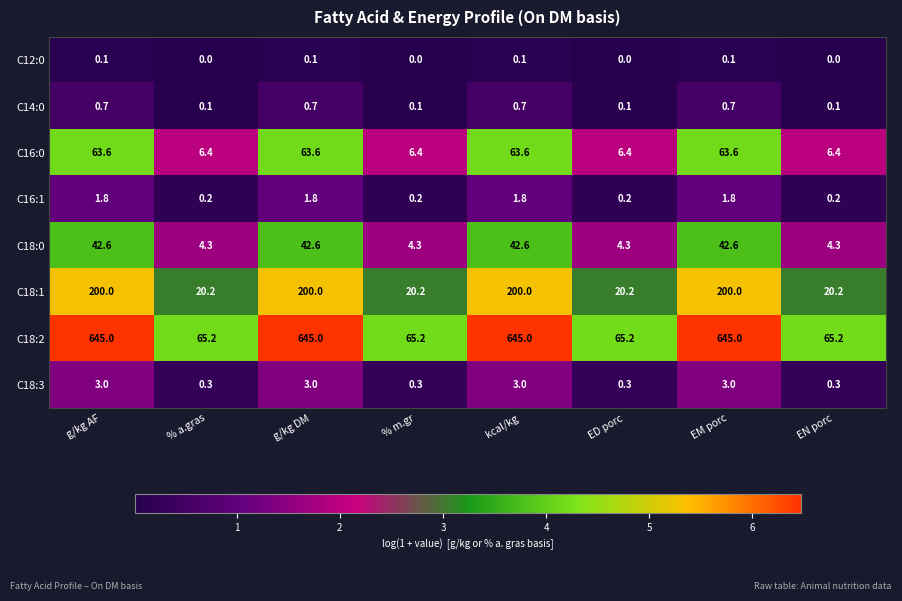

How many C18:3 values are between 0 and 3?

8